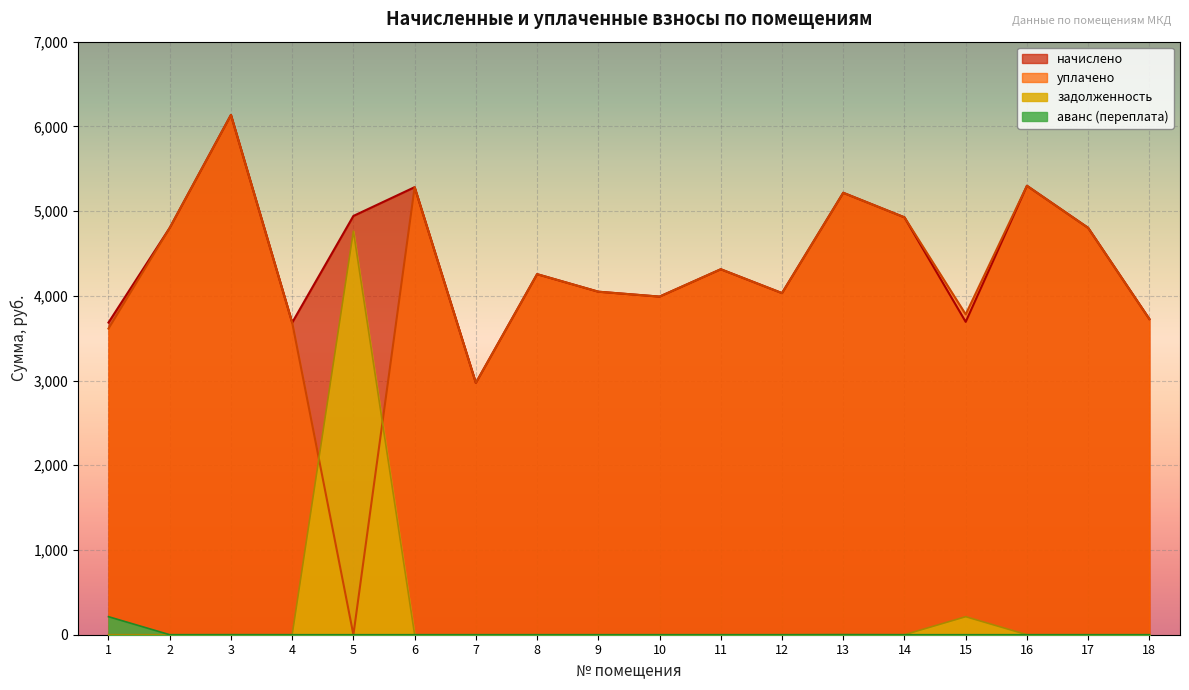

List the series in order of their peak value, lowest first.

аванс (переплата), задолженность, начислено, уплачено